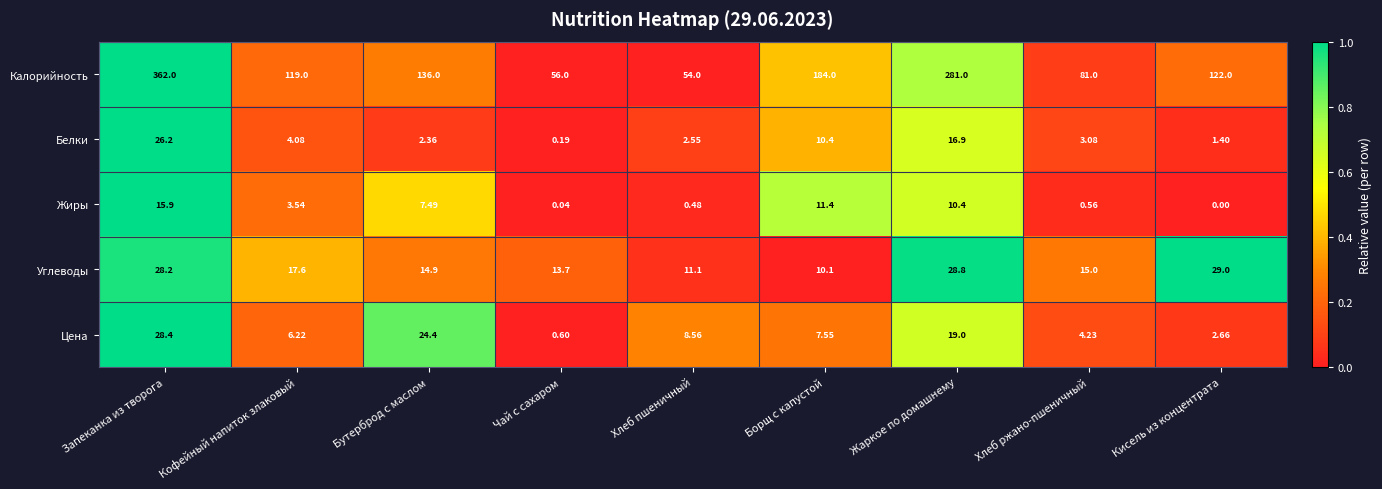

Which series has the widest spread of values?

Калорийность